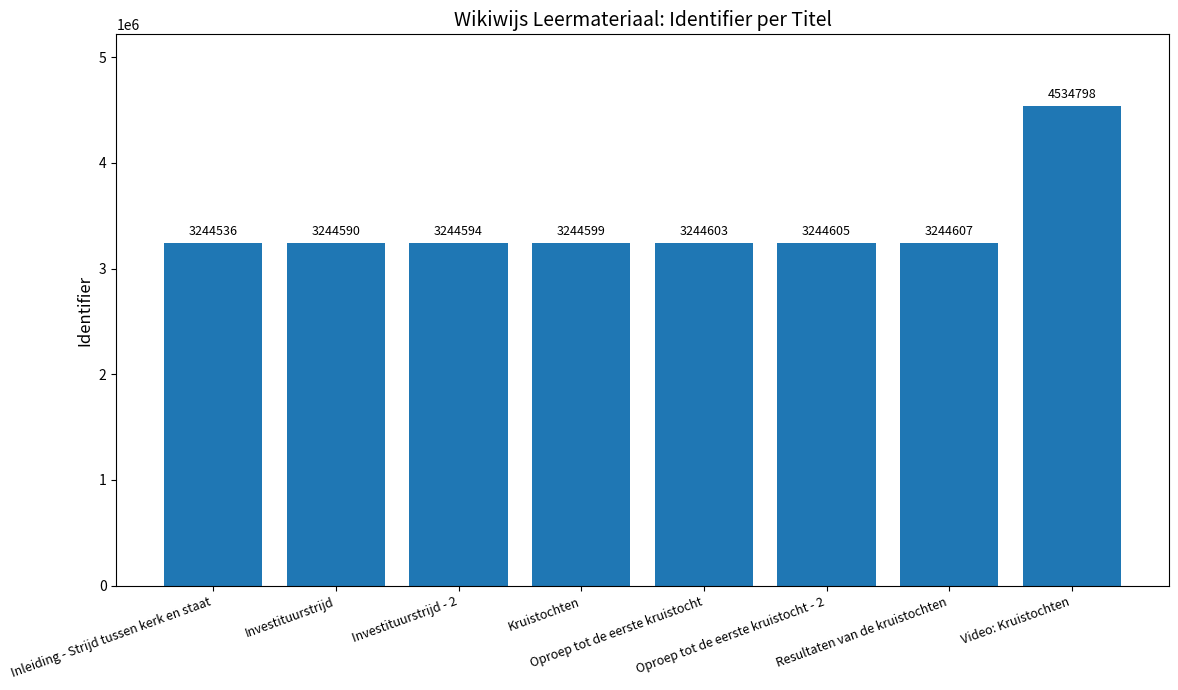

Approximately how many times larger is the value at Video: Kruistochten compared to Inleiding - Strijd tussen kerk en staat?

1.4